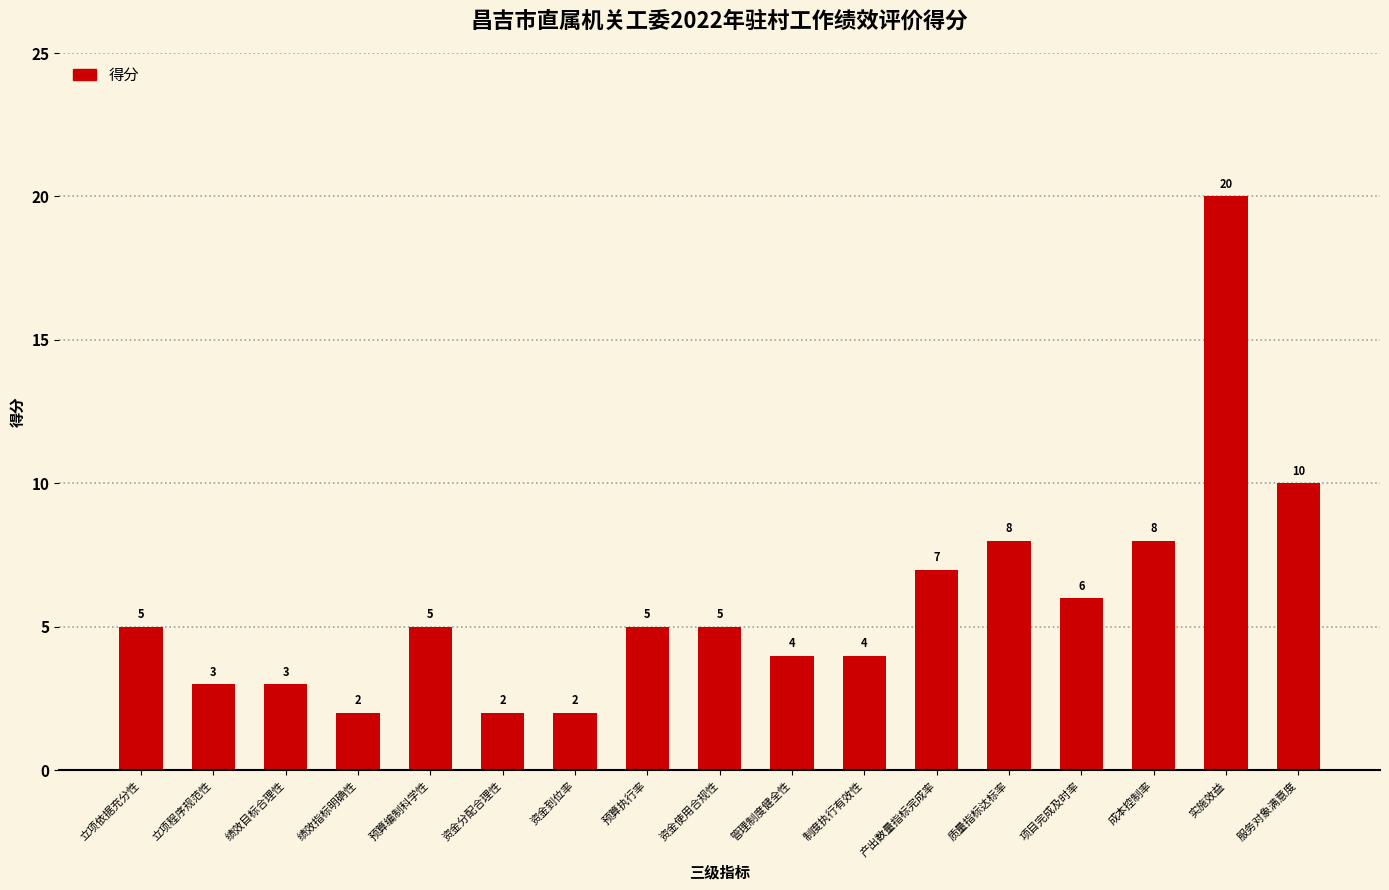

Does the chart contain any negative values?

No